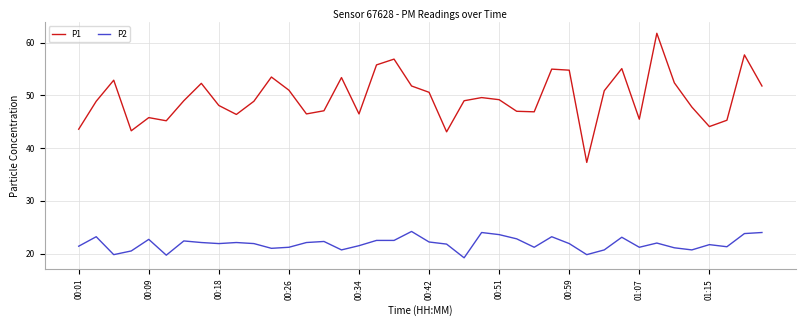

What is the highest value of the P2 series?

24.2